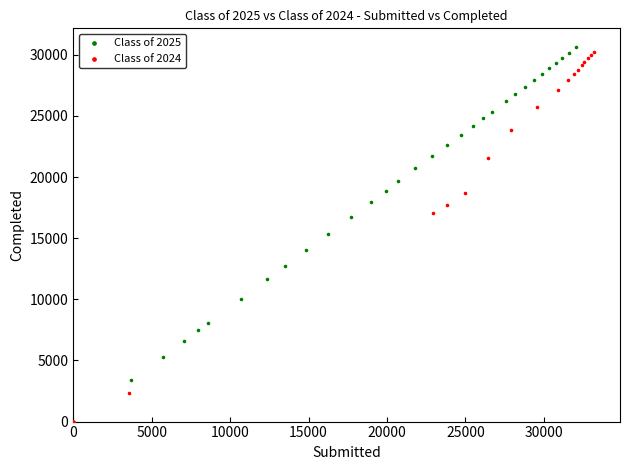

Which series has the largest Y range (max minus min)?

Class of 2024